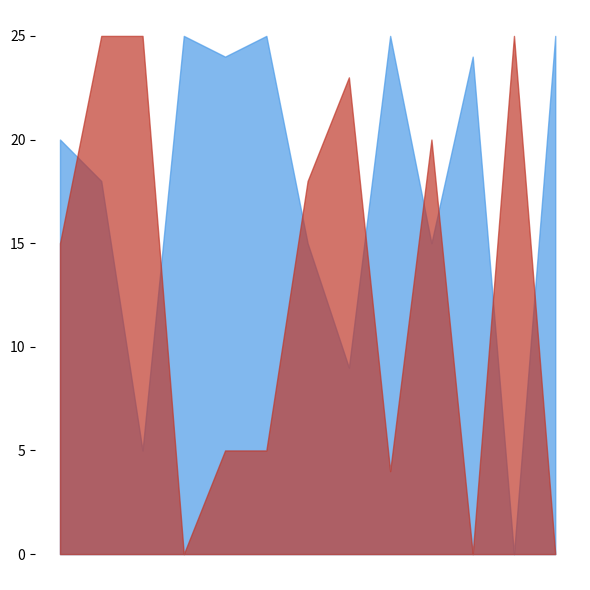

True or false: Score 1 and Score 2 cross at least once.

True